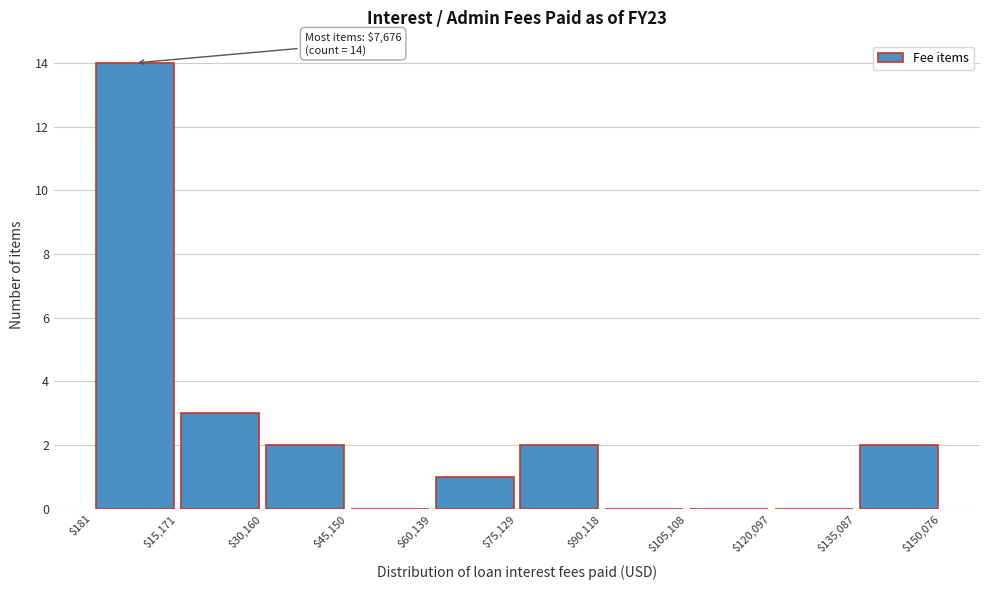

Over which range of the x-axis is the bar tallest?

$181 to $15,171